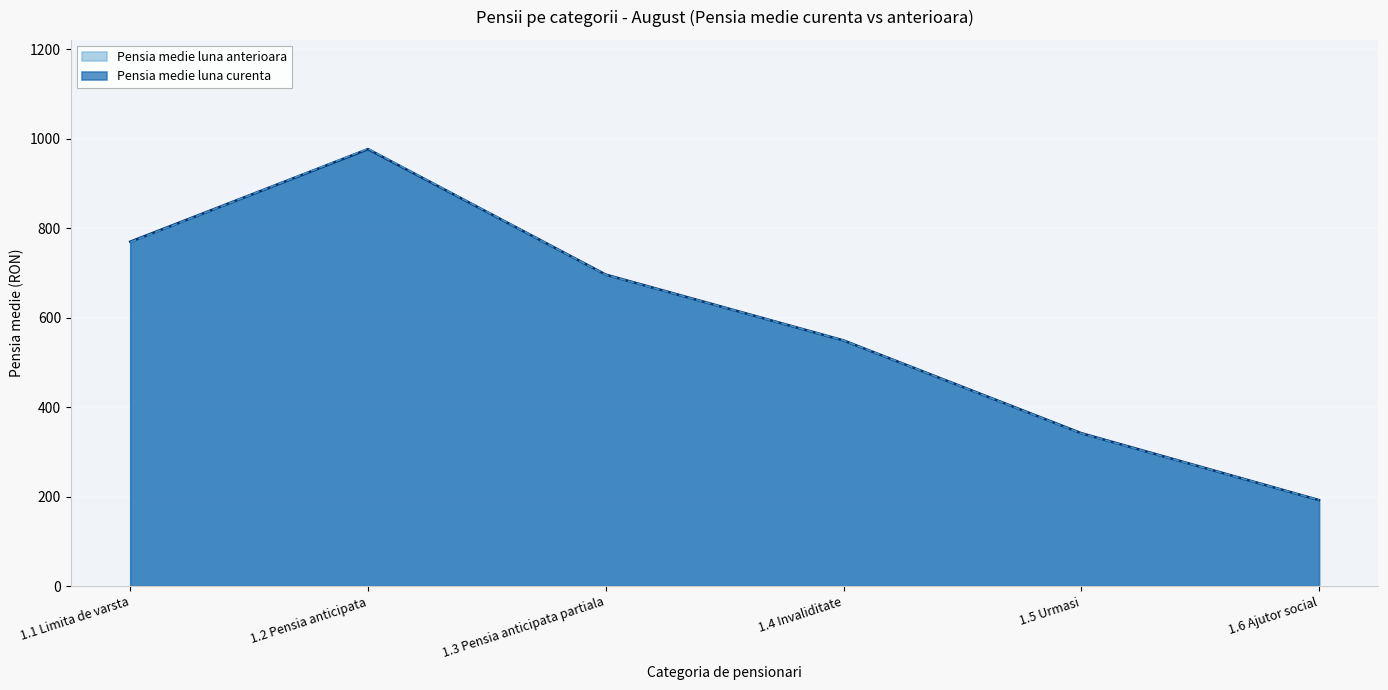

What position from the right is 1.3 Pensia anticipata partiala?

4